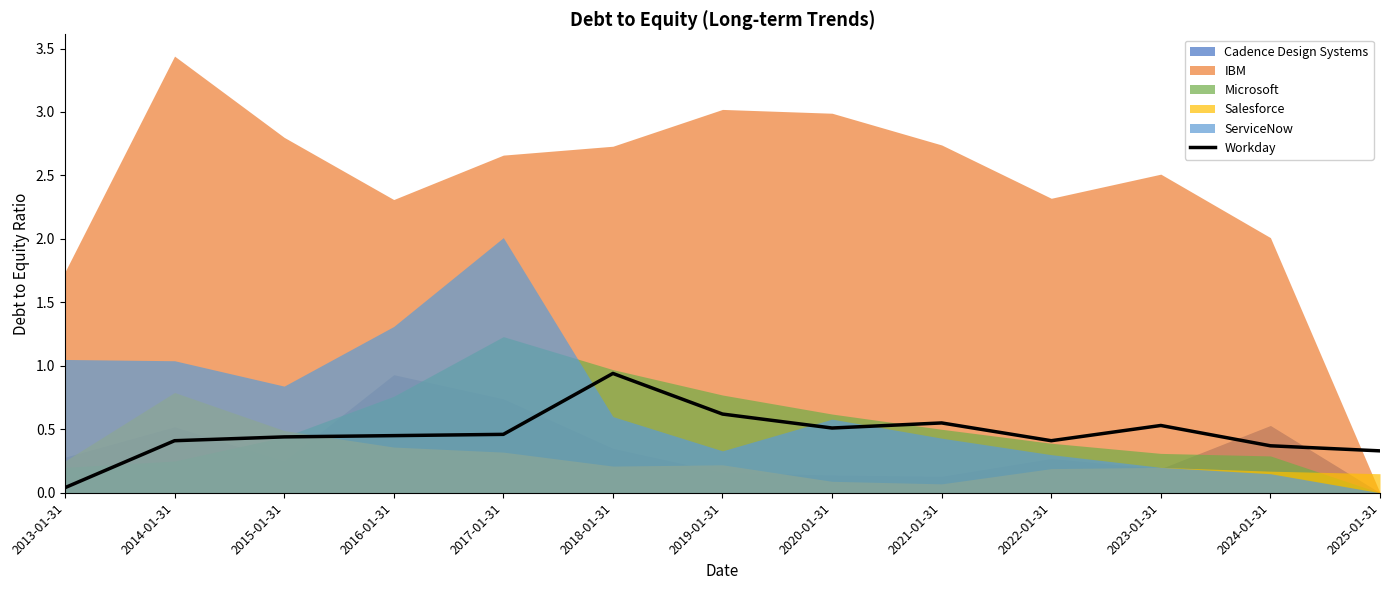

True or false: there are more than 0 points higher than both neighbors.

True